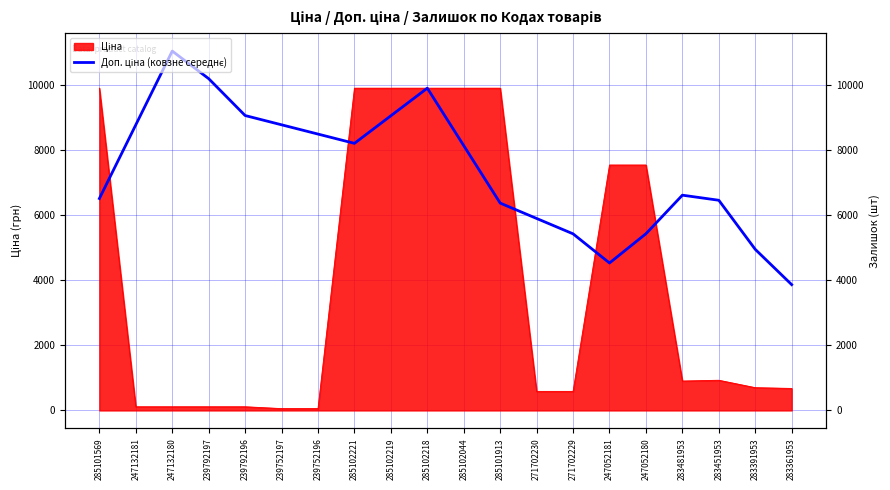

What position from the left is 283451953?

18